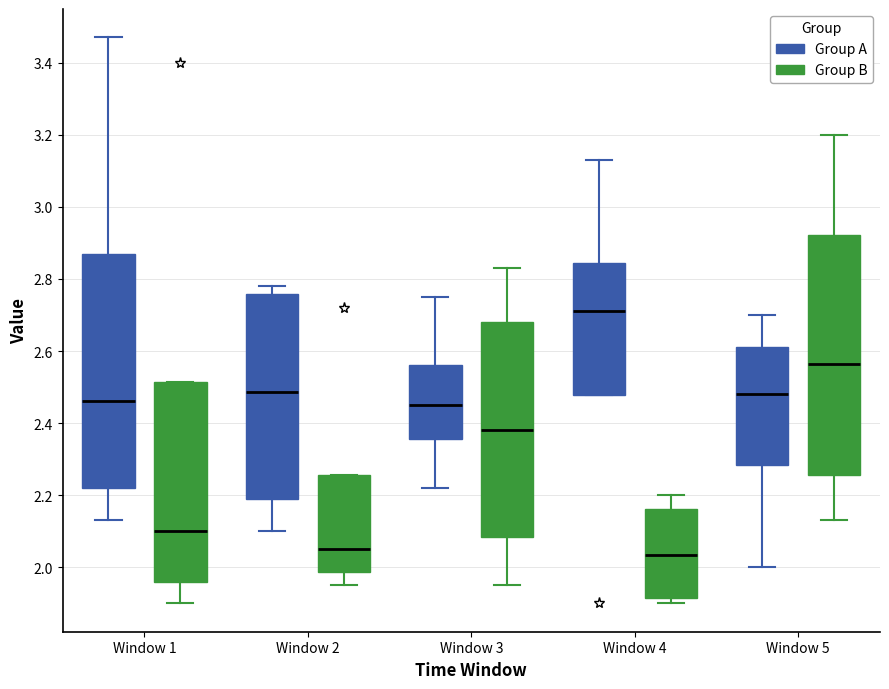

Reading left to right, read every box against the y-axis: the position of its median line, the range the box covers, and the ends of its whiskers. The values are not printed on the chart, so give them approximately, as read against the axis.

Window 1 (Group A): median 2.46, box 2.22 to 2.88, whiskers 2.14 to 3.48
Window 1 (Group B): median 2.10, box 1.96 to 2.52, whiskers 1.90 to 2.52
Window 2 (Group A): median 2.48, box 2.20 to 2.76, whiskers 2.10 to 2.78
Window 2 (Group B): median 2.06, box 1.98 to 2.26, whiskers 1.96 to 2.26
Window 3 (Group A): median 2.46, box 2.36 to 2.56, whiskers 2.22 to 2.76
Window 3 (Group B): median 2.38, box 2.08 to 2.68, whiskers 1.96 to 2.84
Window 4 (Group A): median 2.72, box 2.48 to 2.84, whiskers 2.48 to 3.14
Window 4 (Group B): median 2.04, box 1.92 to 2.16, whiskers 1.90 to 2.20
Window 5 (Group A): median 2.48, box 2.28 to 2.62, whiskers 2.00 to 2.70
Window 5 (Group B): median 2.56, box 2.26 to 2.92, whiskers 2.14 to 3.20